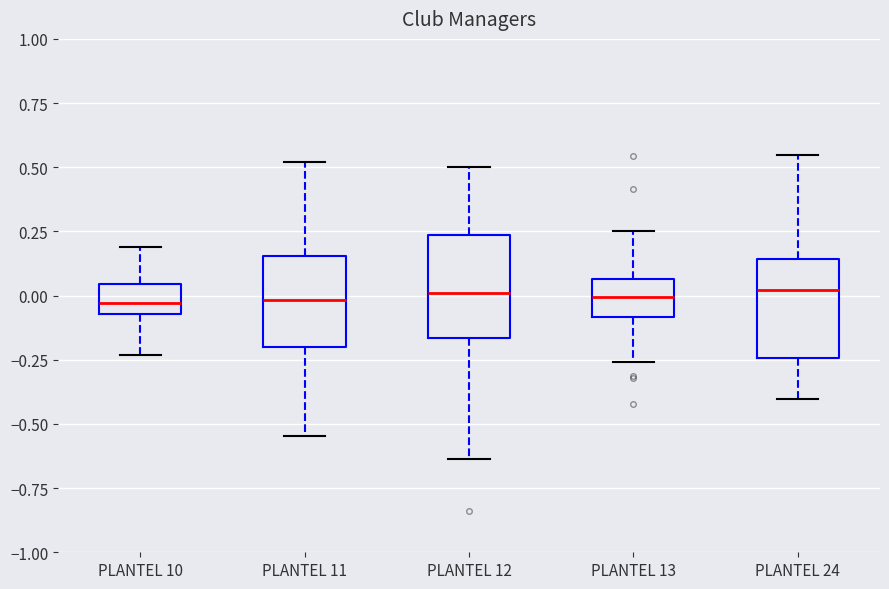

Where does the median line of the box for PLANTEL 13 sit on the y-axis? The values are not printed on the chart, so give them approximately, as read against the axis.

0.00